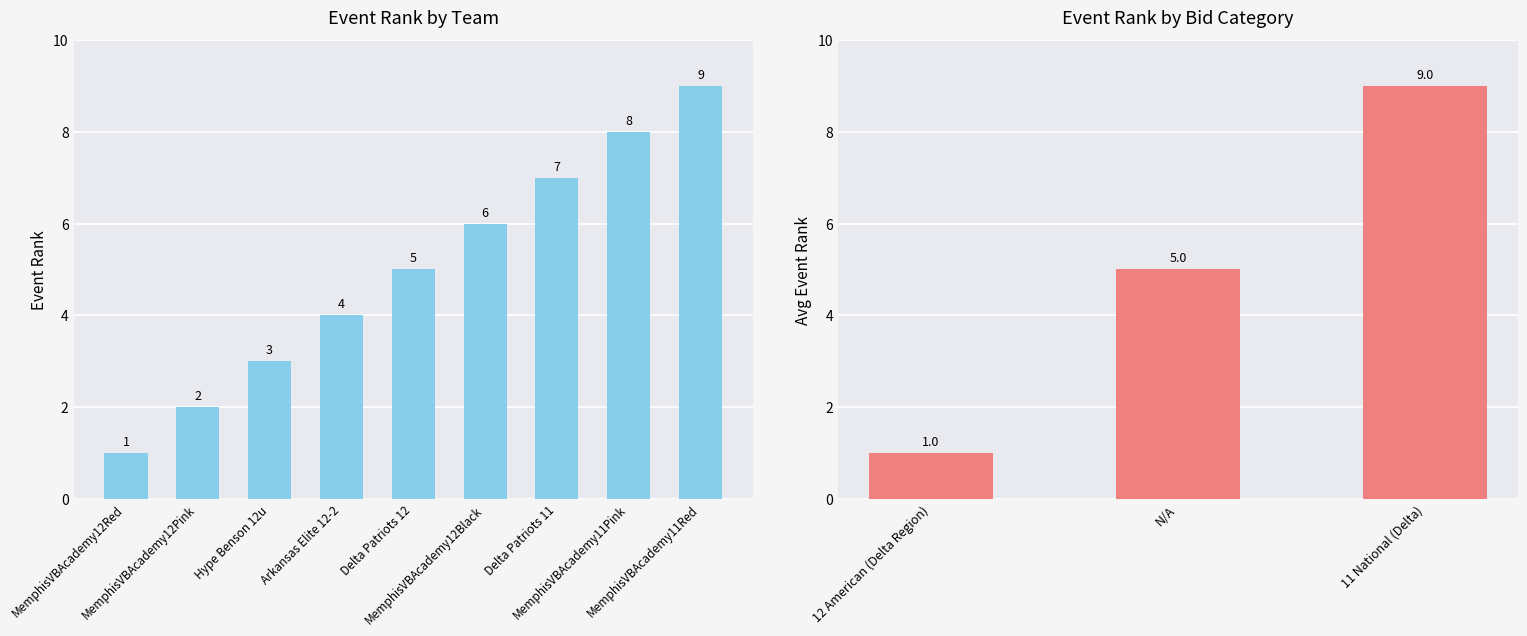

The chart shows a value of 1 at MemphisVBAcademy12Red. True or false?

True